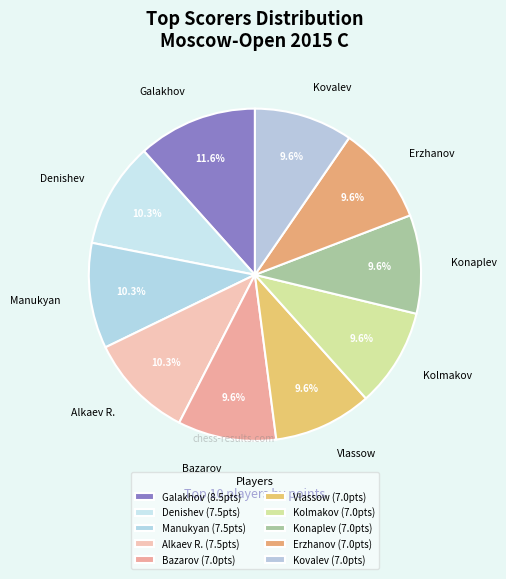

To the nearest percent, what is the difference between the largest and smallest slice percentages?

2%